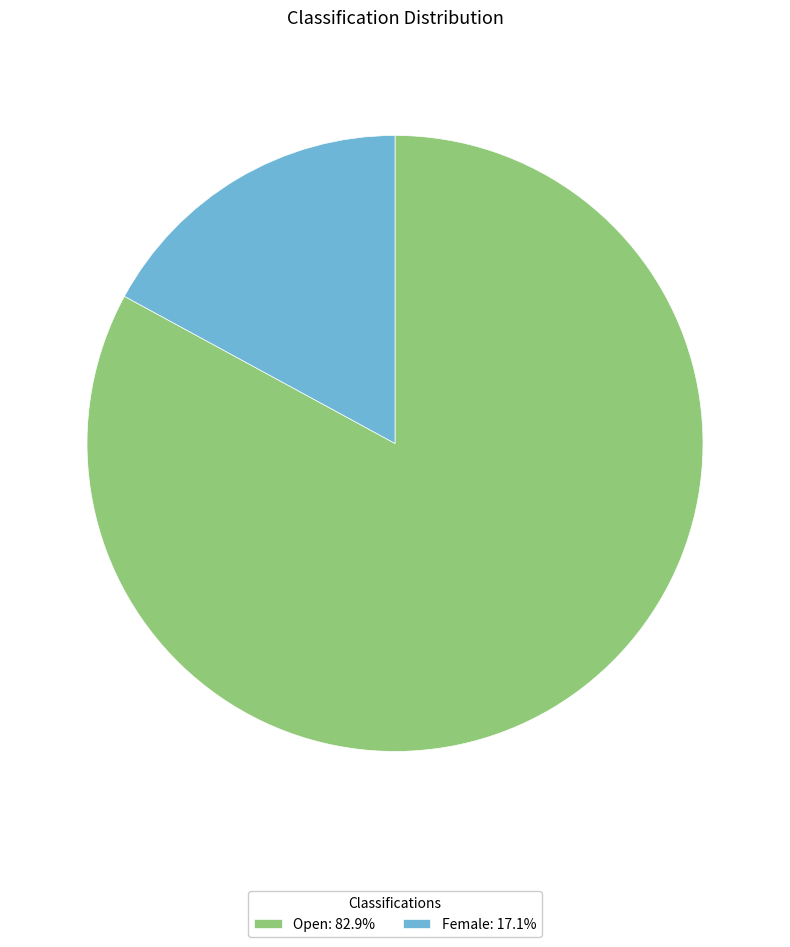

The Open slice represents 83% of the pie. True or false?

True